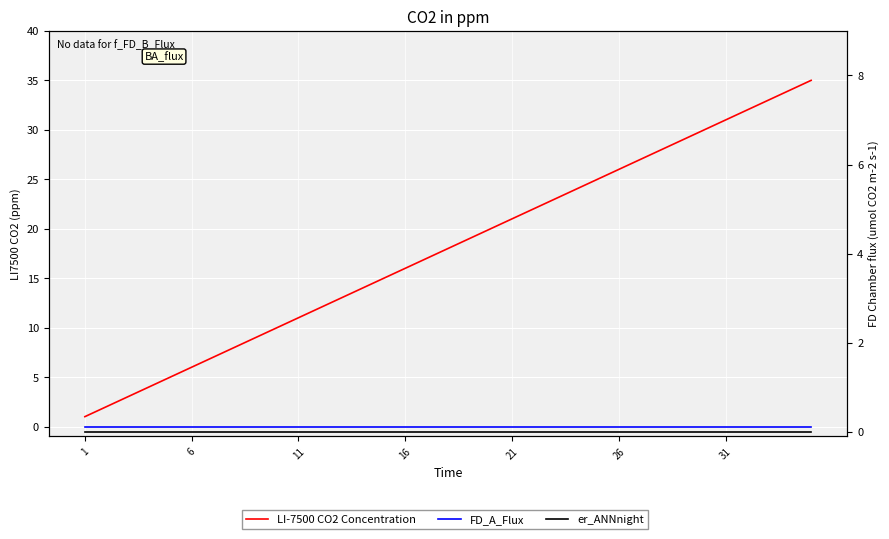

How many data points does each series have?

35